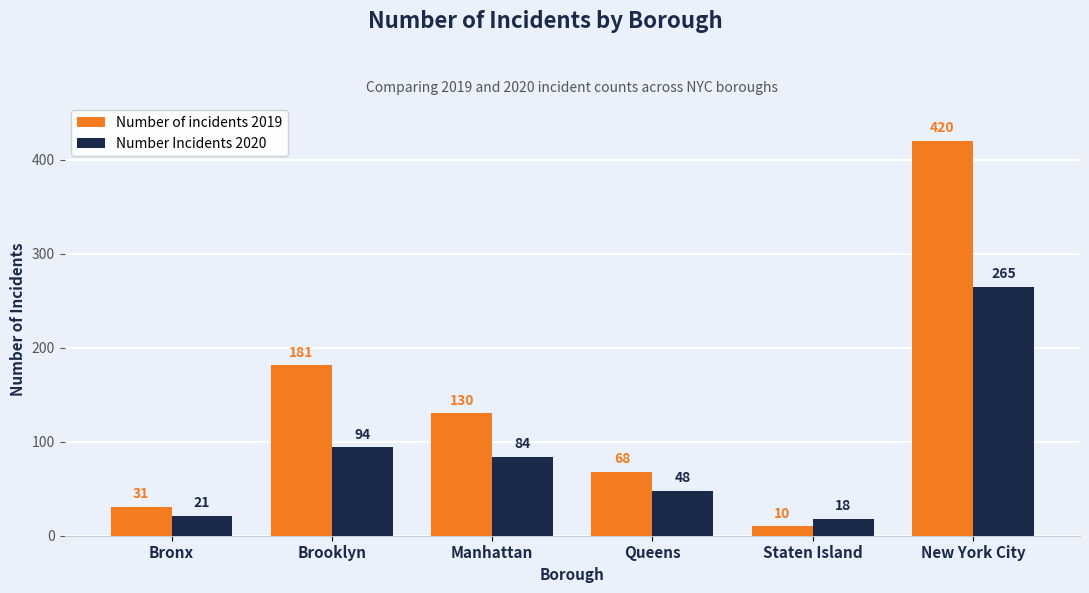

What is the label of the 5th bar from the right?

Brooklyn